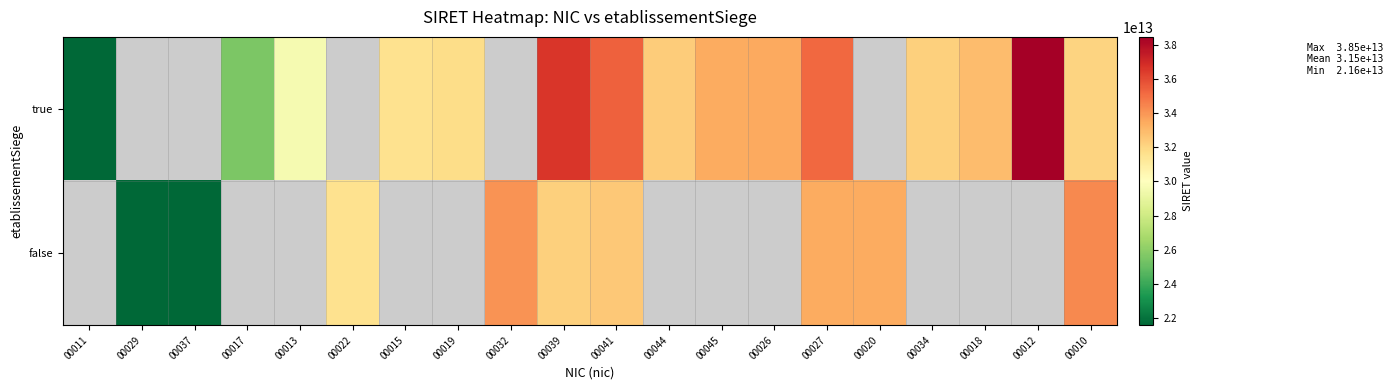

Which category has the highest value across all series?

00012